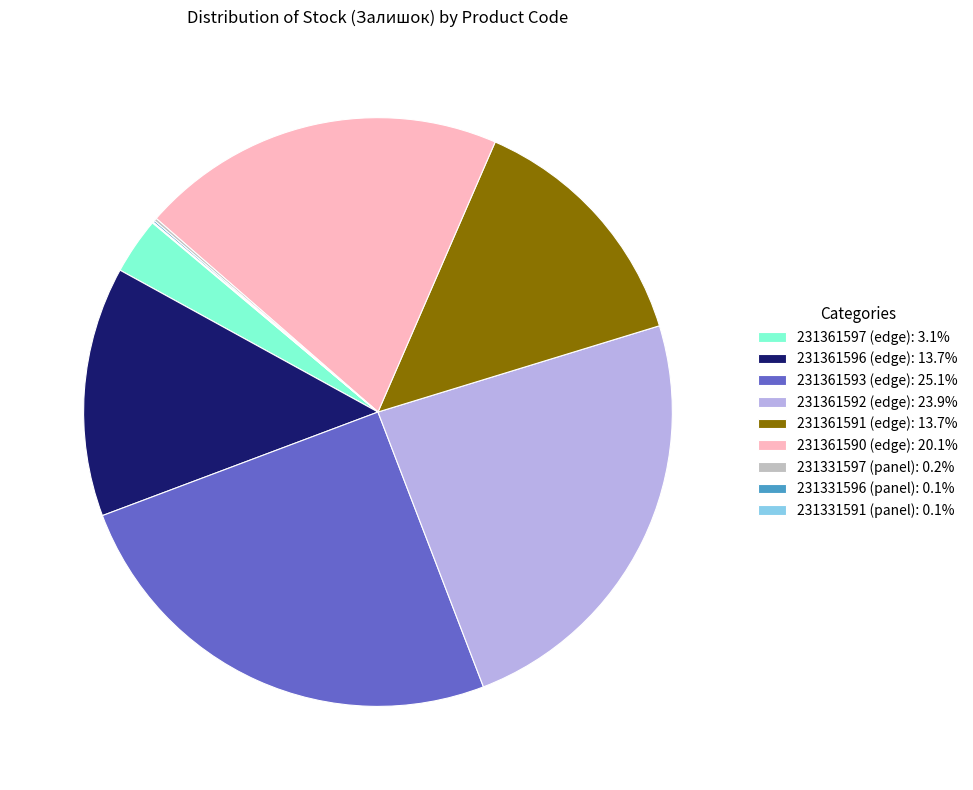

True or false: 231361596 (edge) accounts for 14% of the total.

True